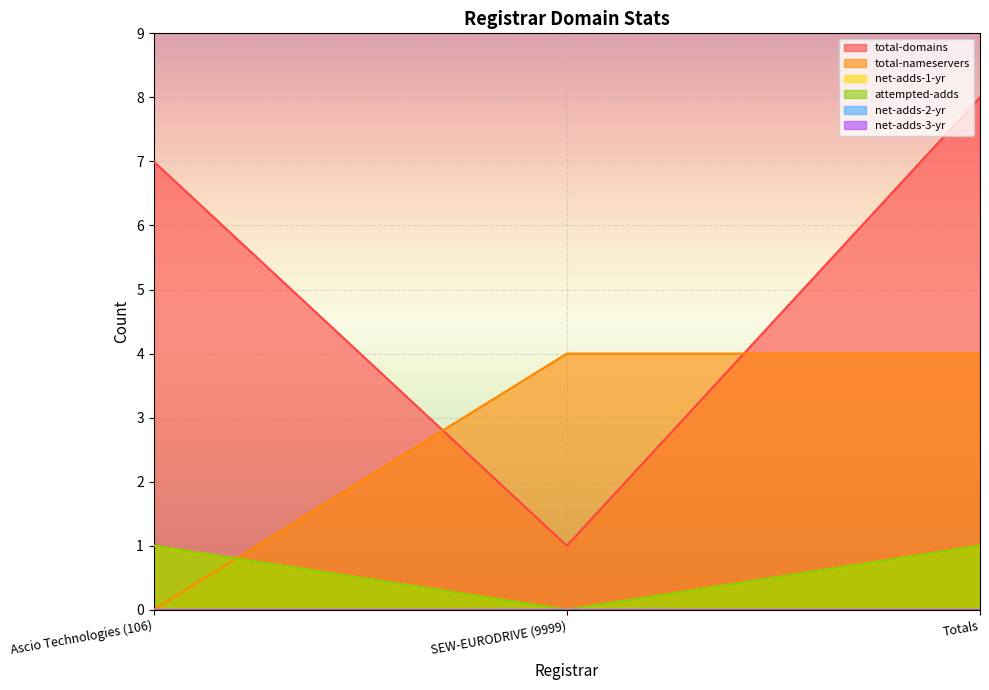

Reading left to right, what are all the values shown in this chart?

total-domains: 7	1	8
total-nameservers: 0	4	4
net-adds-1-yr: 1	0	1
attempted-adds: 1	0	1